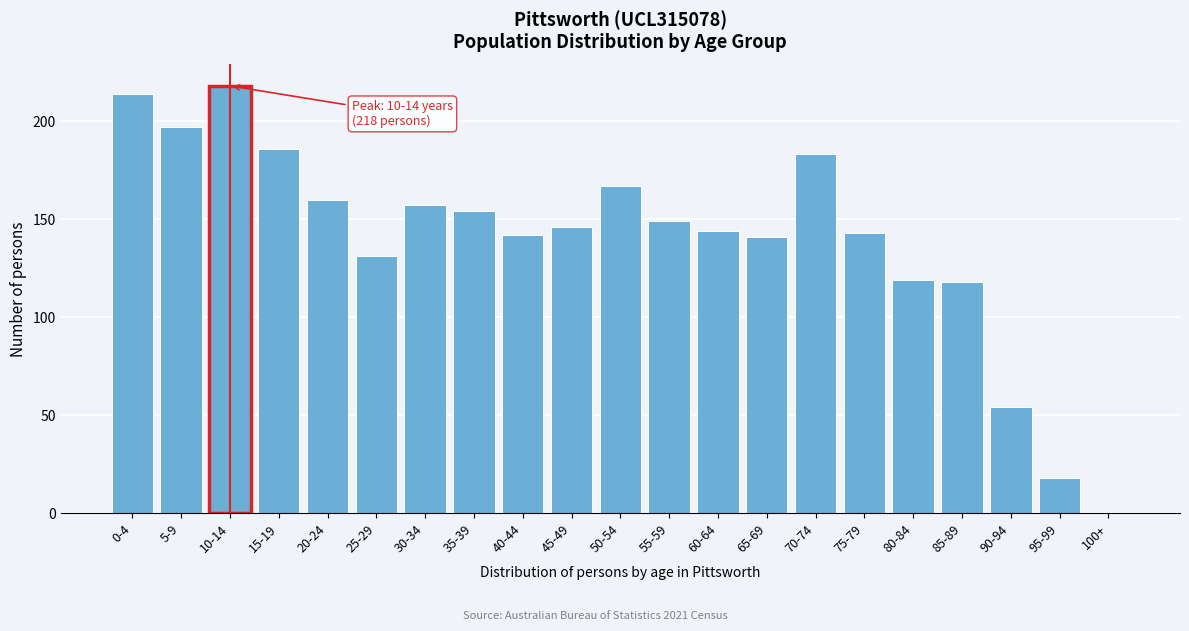

Reading left to right, transcribe all the data shown in this chart.

0-4=214	5-9=197	10-14=218	15-19=186	20-24=160	25-29=131	30-34=157	35-39=154	40-44=142	45-49=146	50-54=167	55-59=149	60-64=144	65-69=141	70-74=183	75-79=143	80-84=119	85-89=118	90-94=54	95-99=18	100+=0